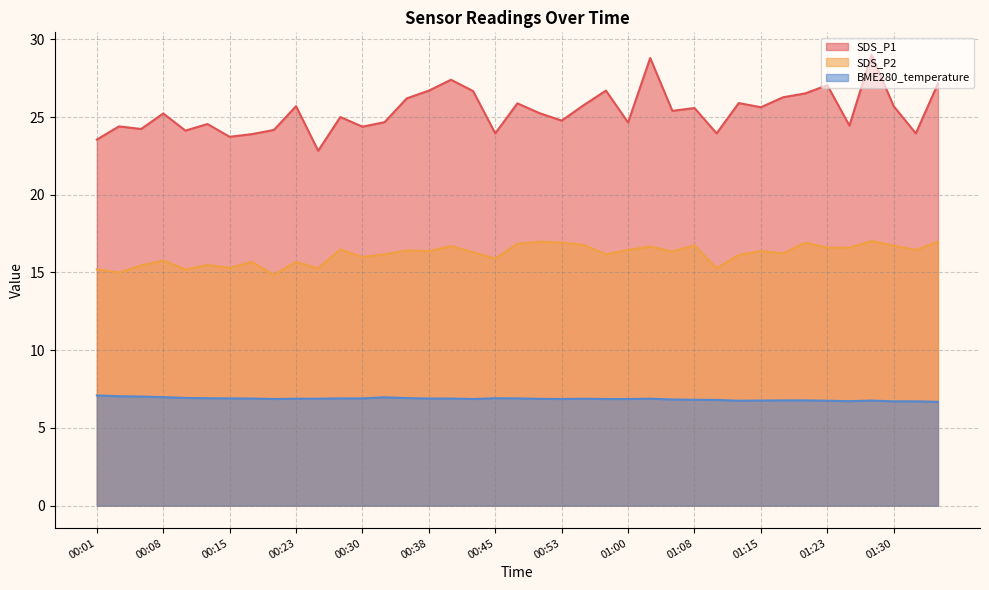

What is the sum of all SDS_P2 values?

630.5